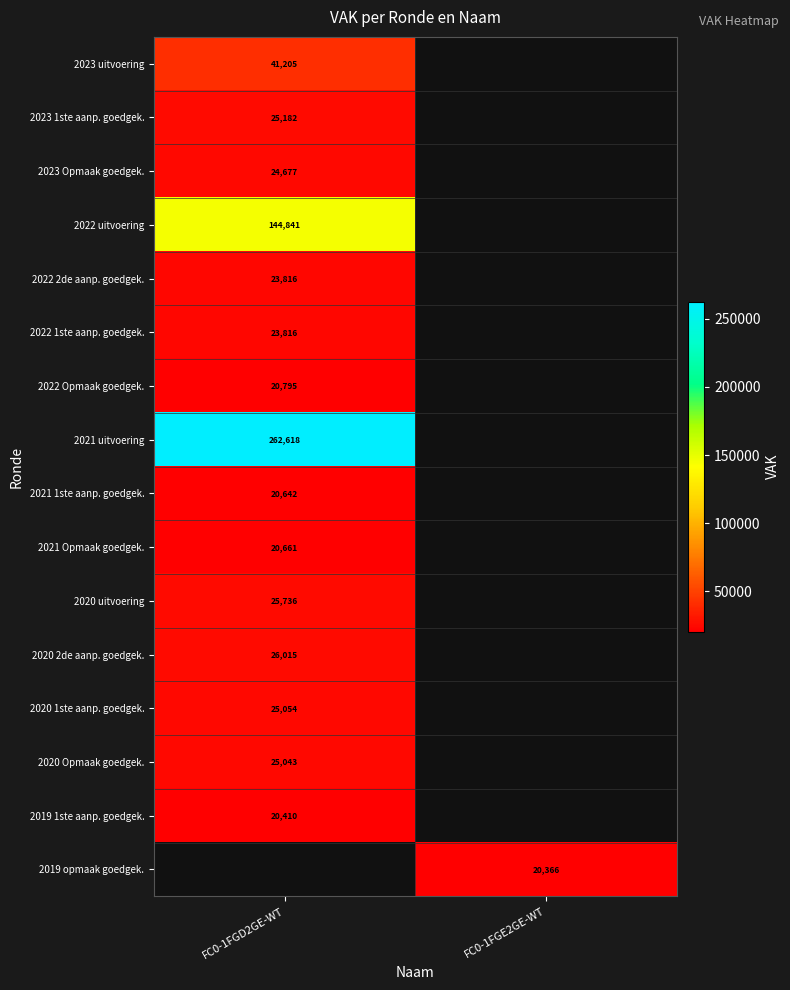

The 2020 uitvoering series shows 25736 at FC0-1FGD2GE-WT. True or false?

True